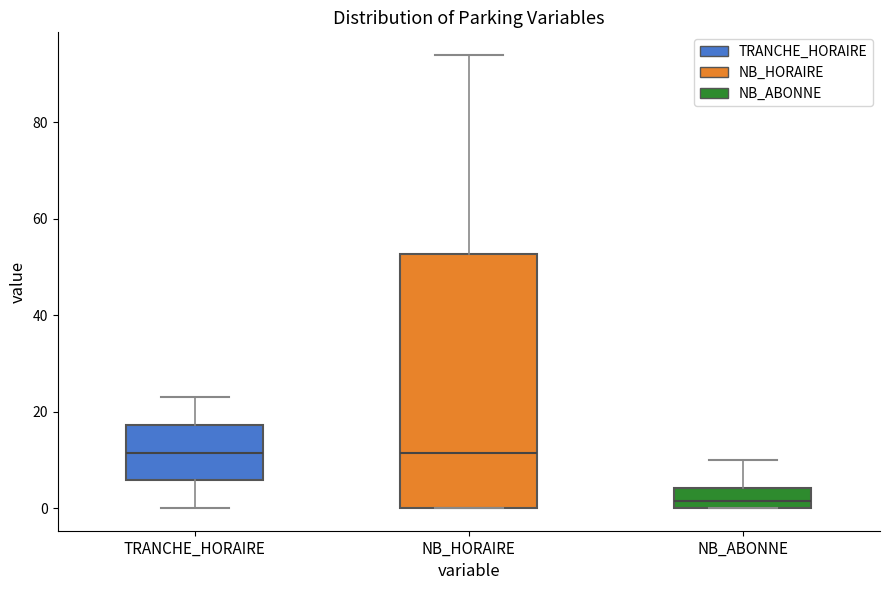

Which box is the tallest, from its lower edge to its upper edge?

NB_HORAIRE